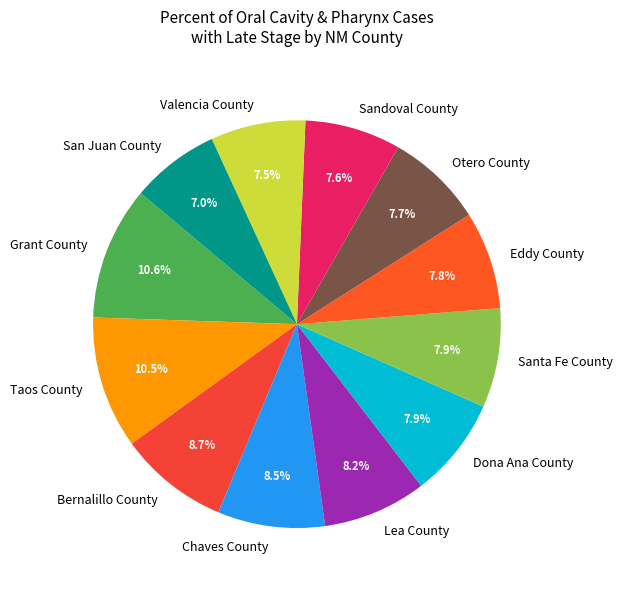

To the nearest percent, what portion does San Juan County represent?

7%